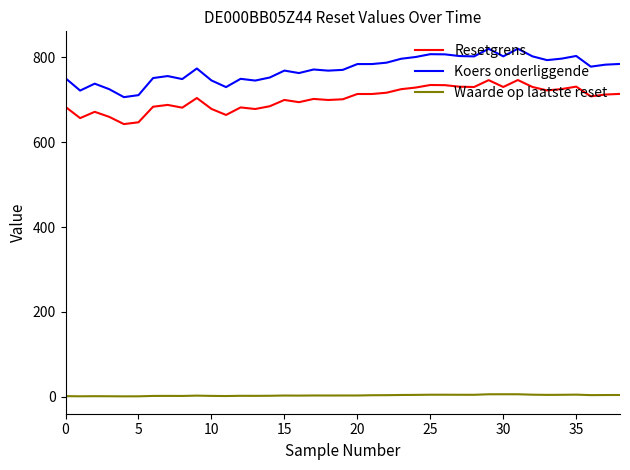

Which series has the widest spread of values?

Koers onderliggende